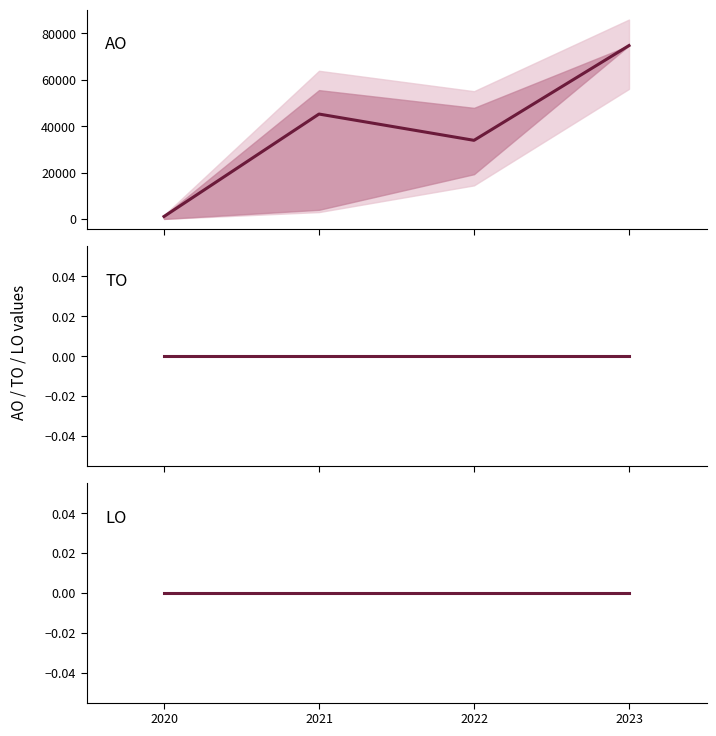

At which category is the sum across all series the highest?

2023